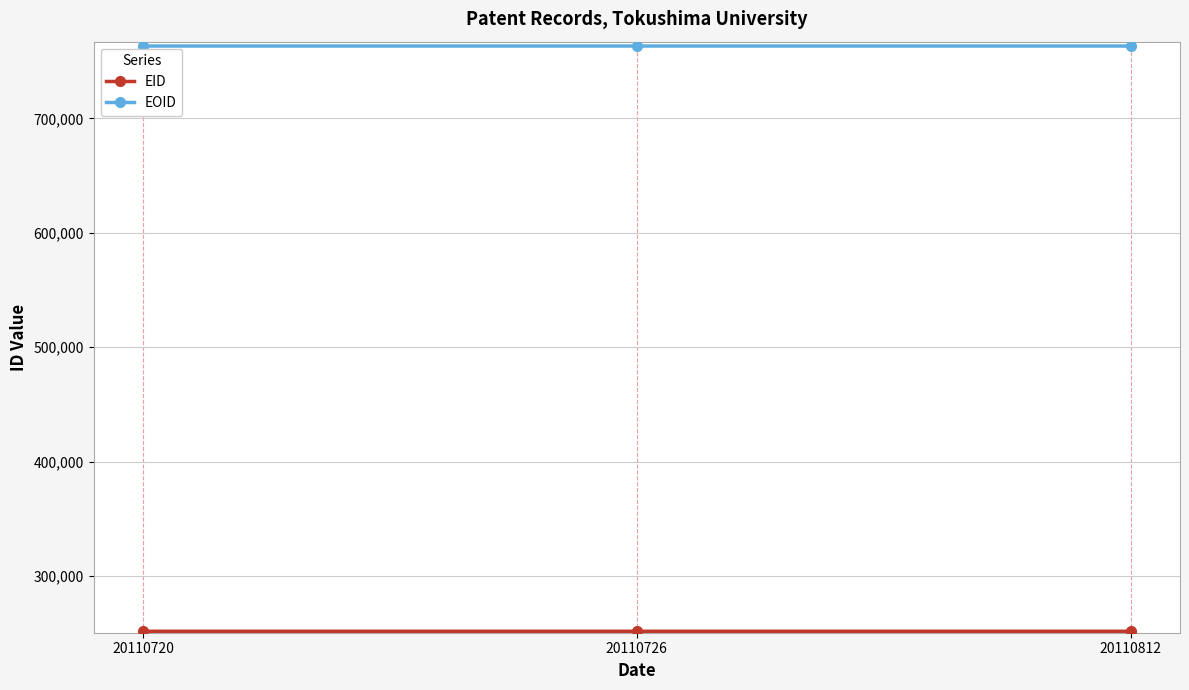

What is the difference between the highest and lowest values at 20110720?

511535